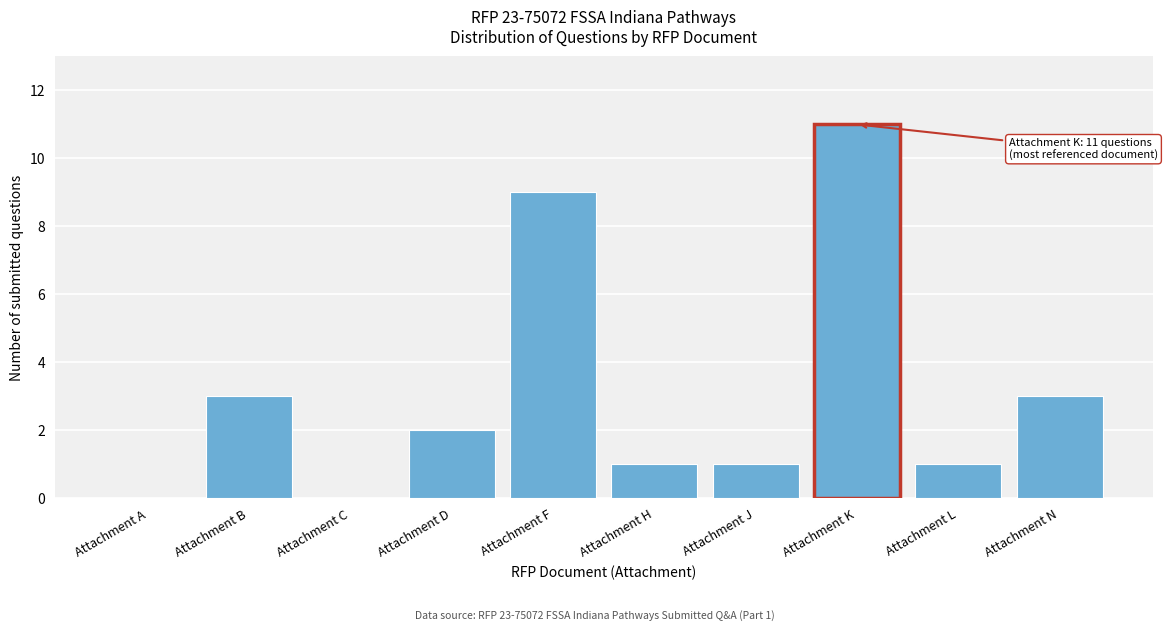

What value does the data have at Attachment K?

11